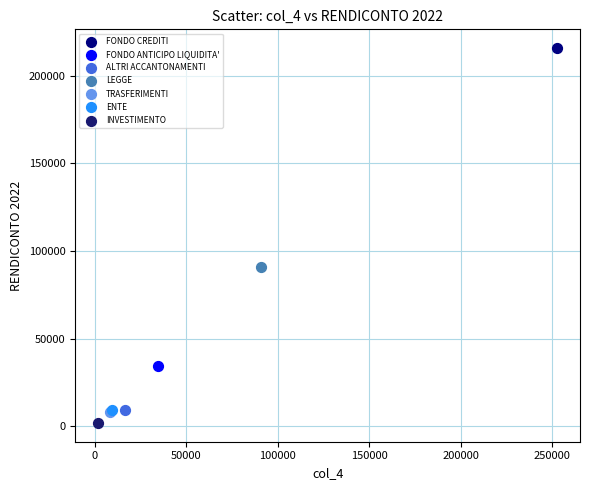

Which series reaches the maximum Y coordinate?

FONDO CREDITI